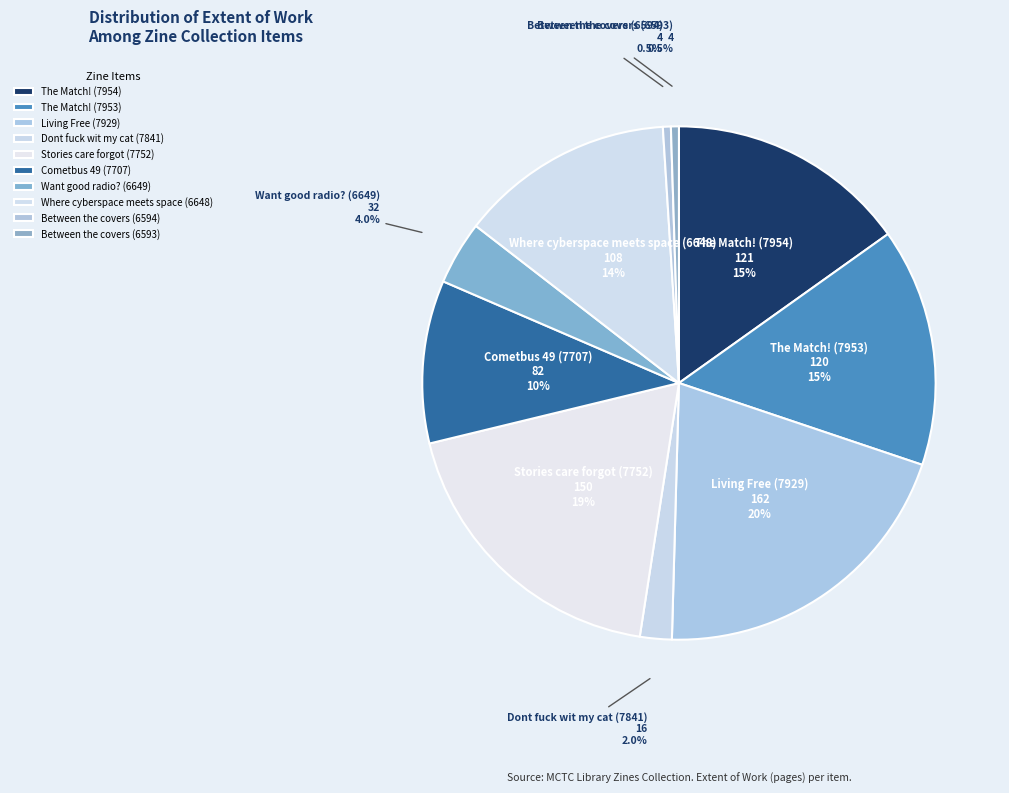

Which category has the biggest portion of the pie?

Living Free (7929)